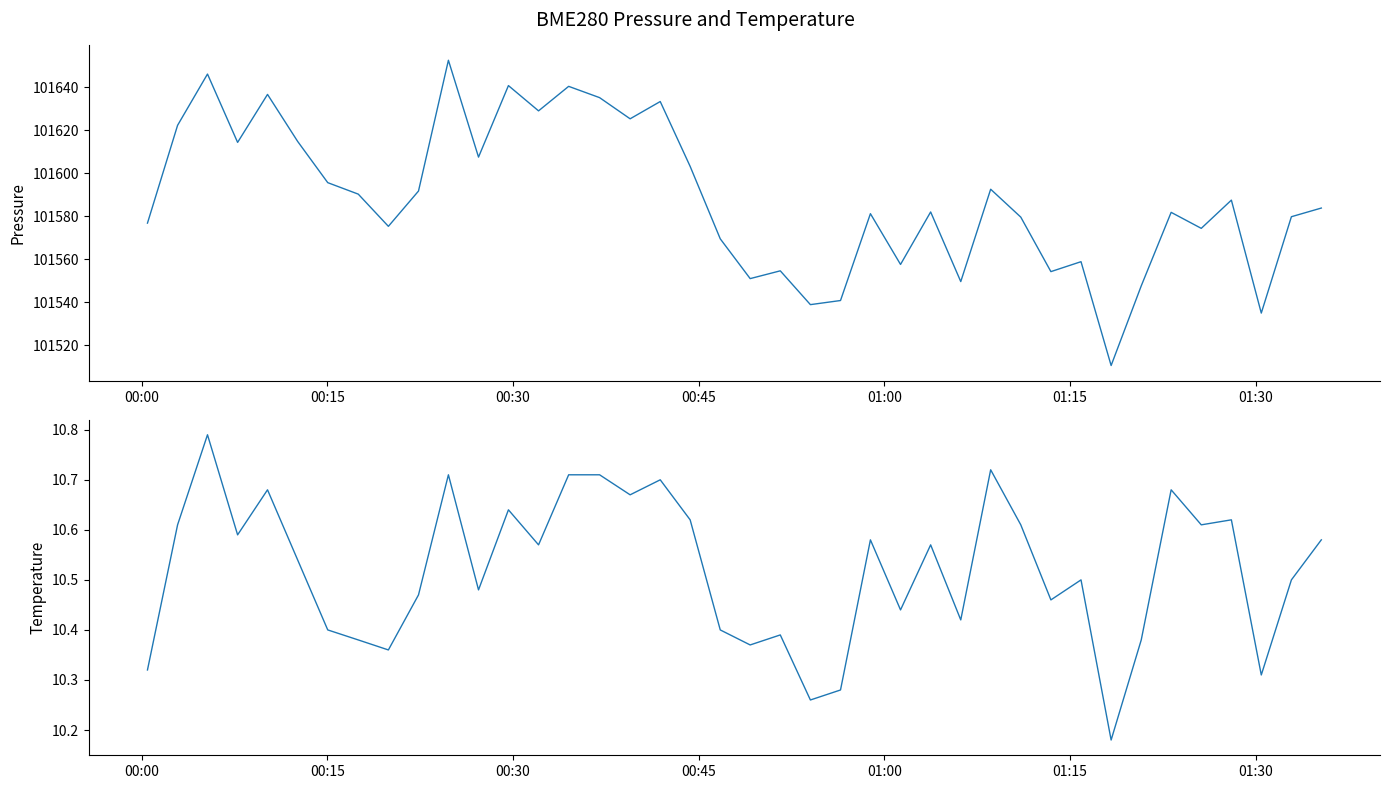

What is the difference between the maximum and second lowest values in the BME280_pressure series?

117.6